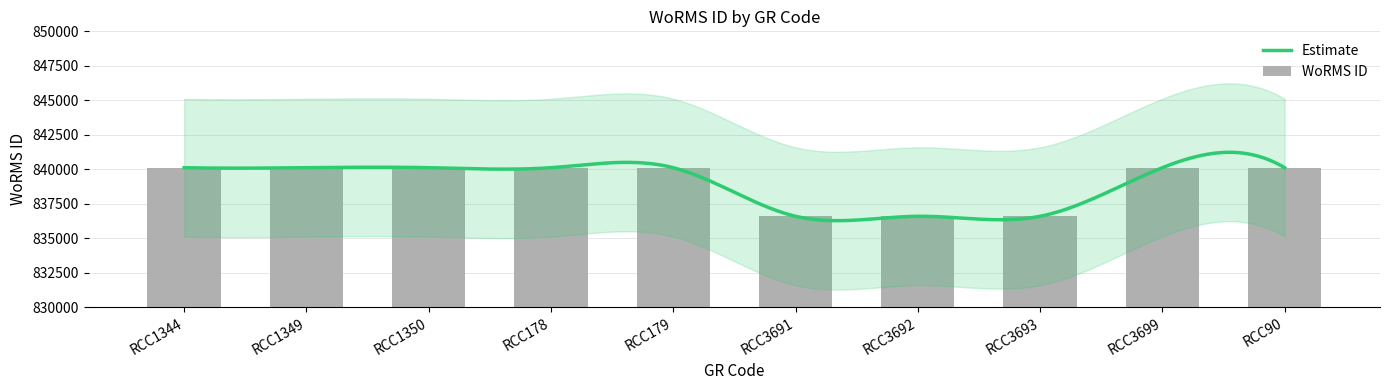

What is the sum of all values?

8390505